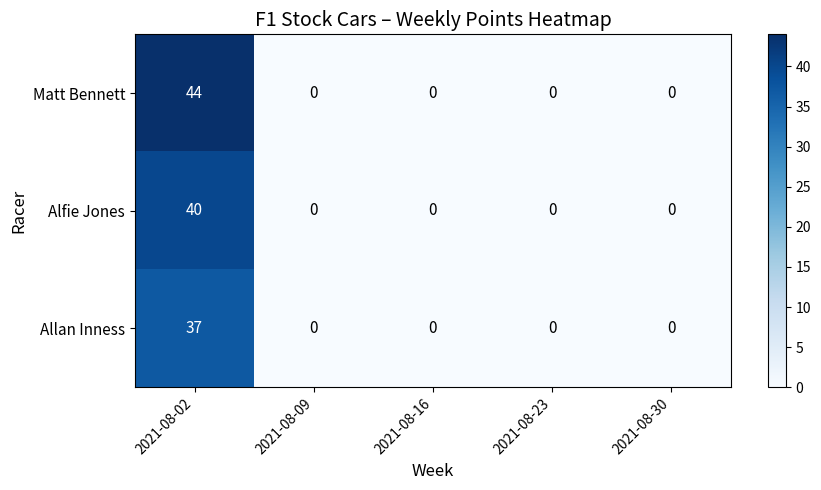

At 2021-08-02, list the series in order from smallest to largest.

Allan Inness, Alfie Jones, Matt Bennett